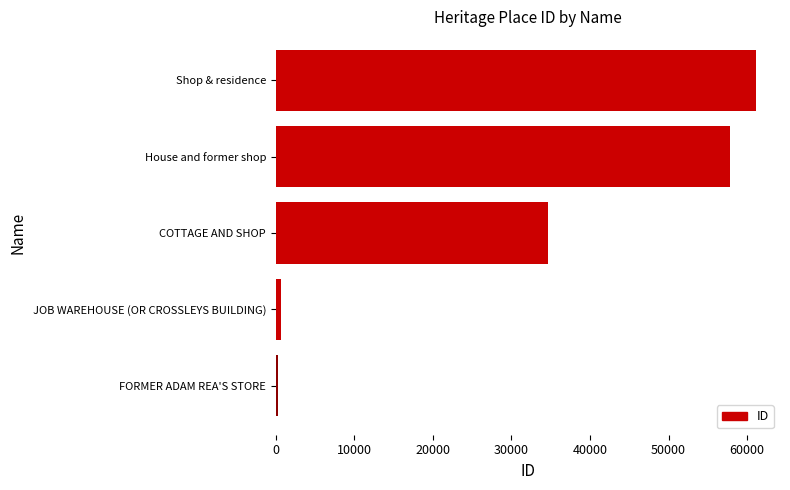

What is the difference between the maximum and minimum values?

60827